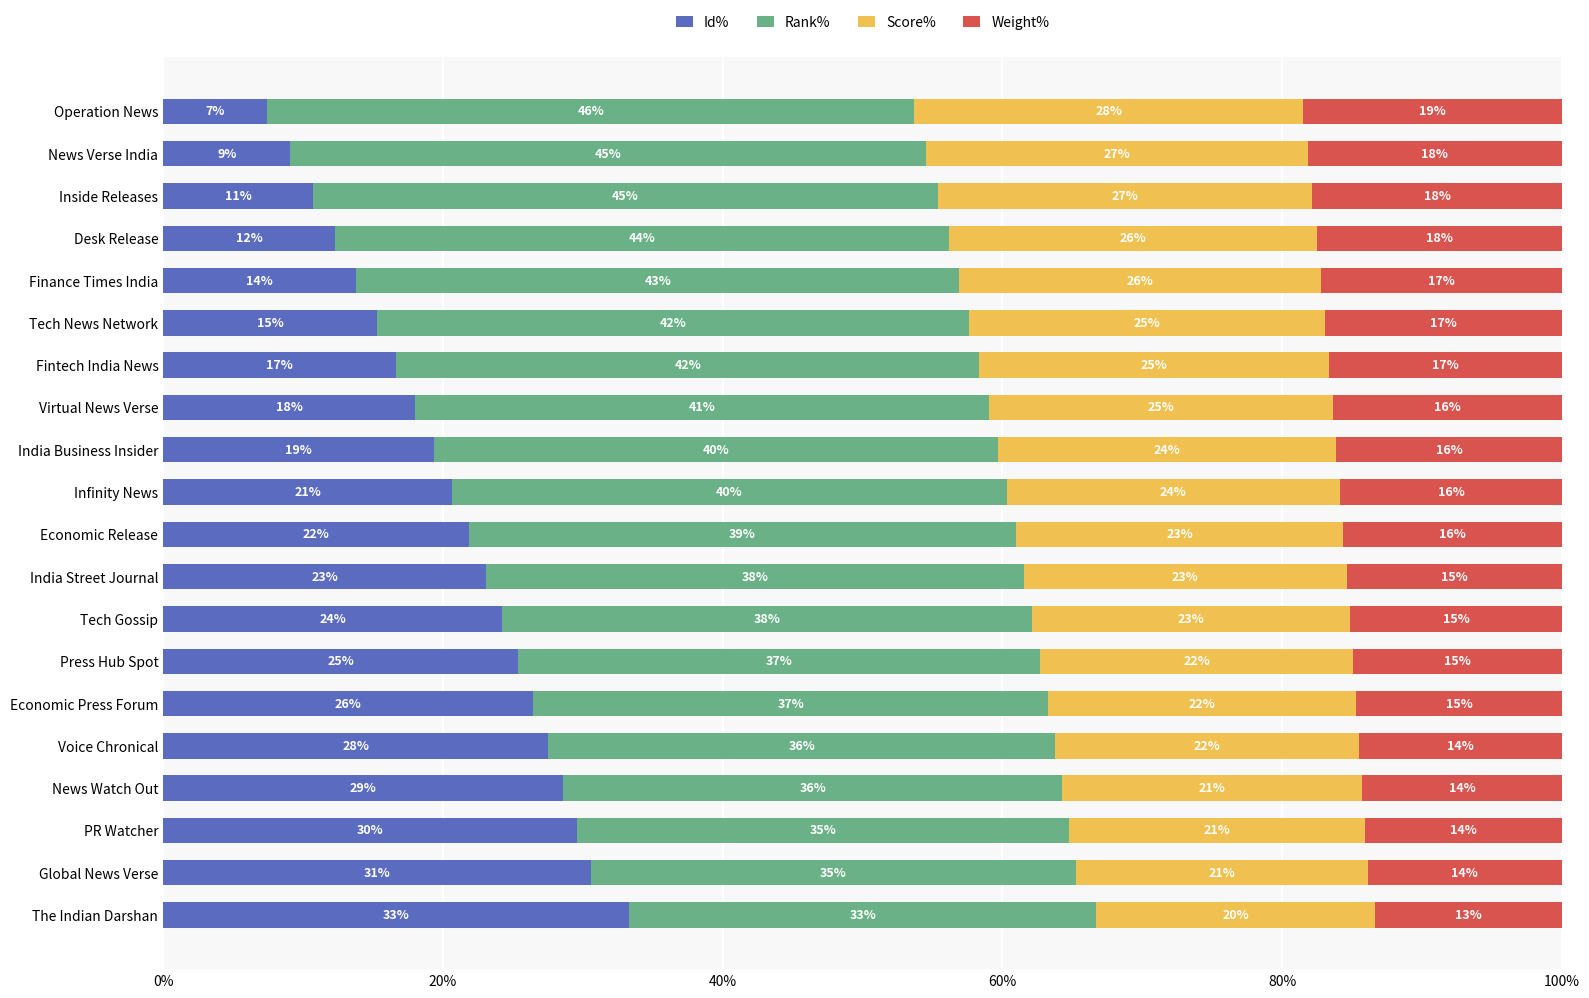

What are all the series names shown in the legend?

Id%, Rank%, Score%, Weight%